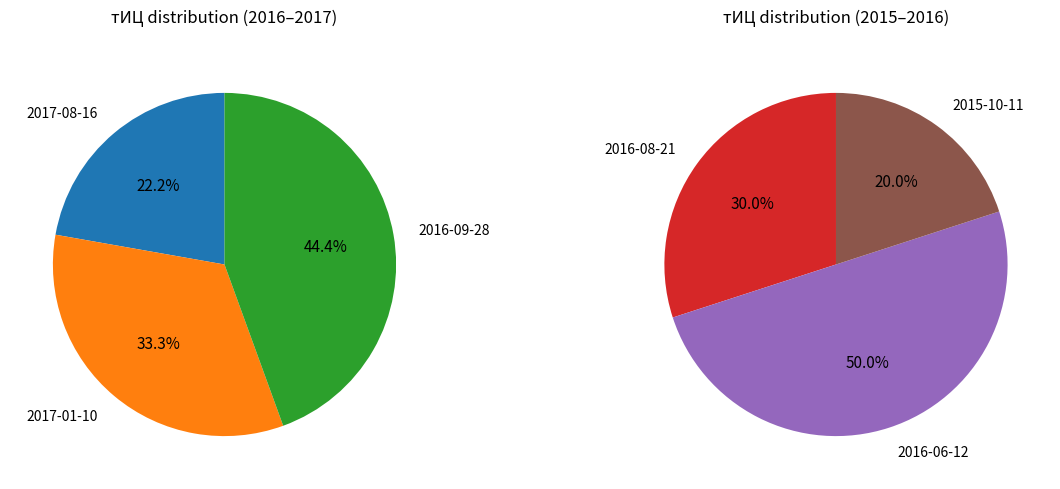

What is the largest slice in the pie chart?

2016-06-12 (тИЦ=50)